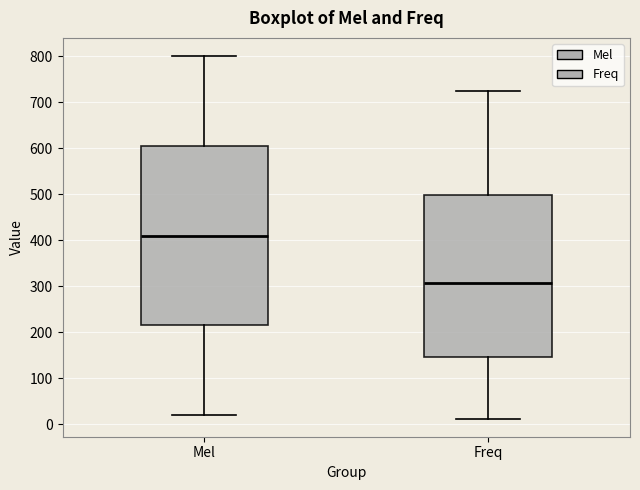

Which box's median line is the highest?

Mel